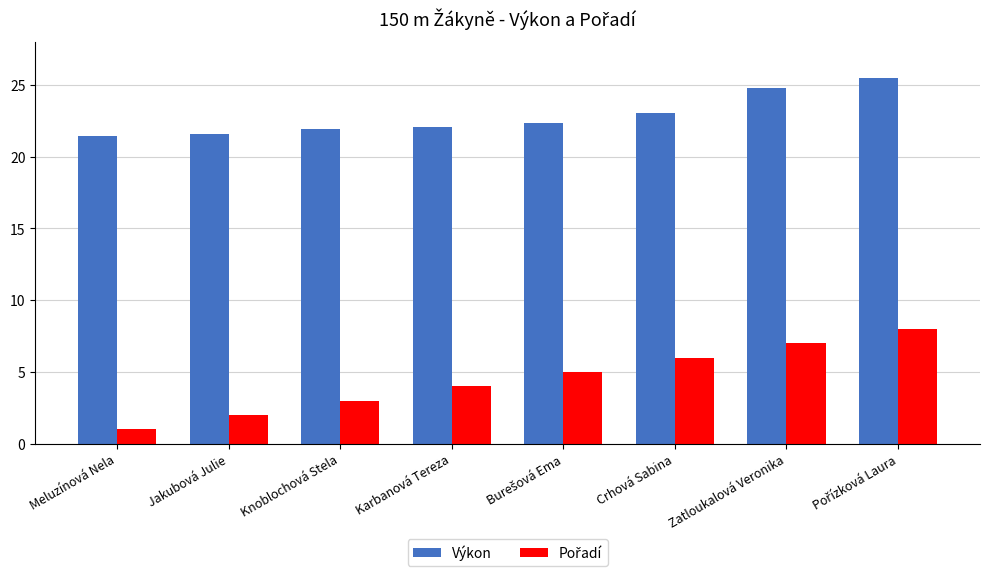

True or false: Výkon has a value of 24.8 at Zatloukalová Veronika.

True